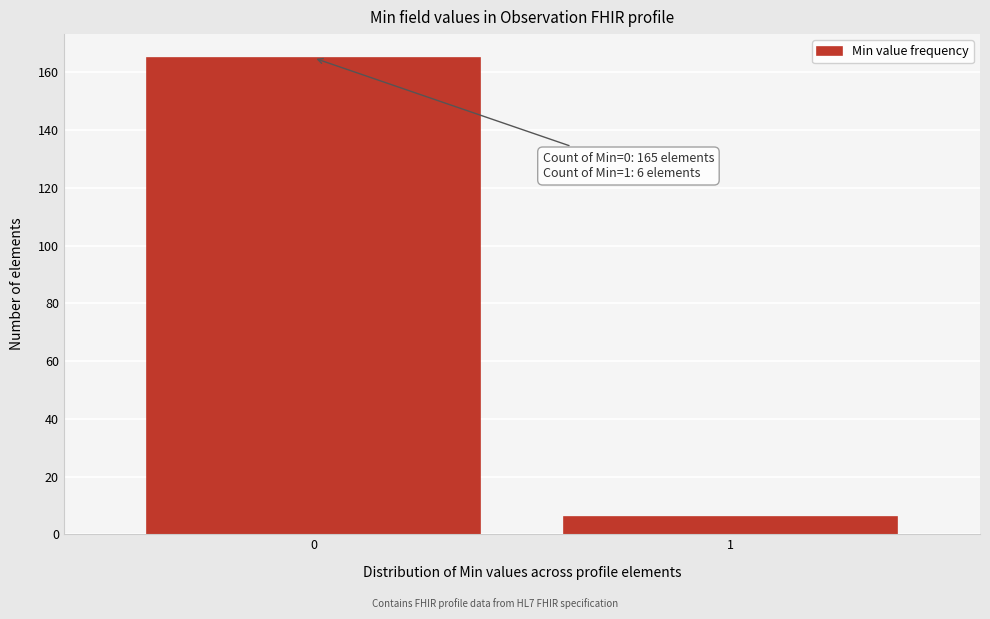

Reading left to right, transcribe all the data shown in this chart.

0=165	1=6